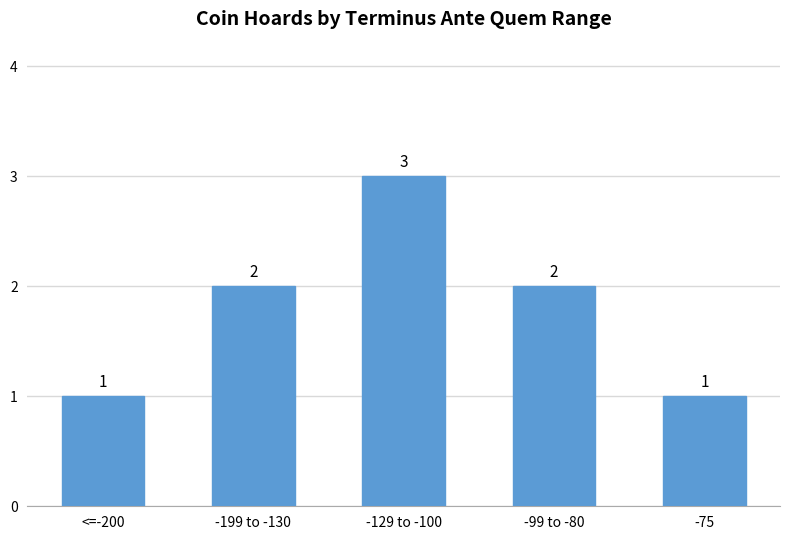

Reading left to right, list all the values displayed in this chart.

1	2	3	2	1